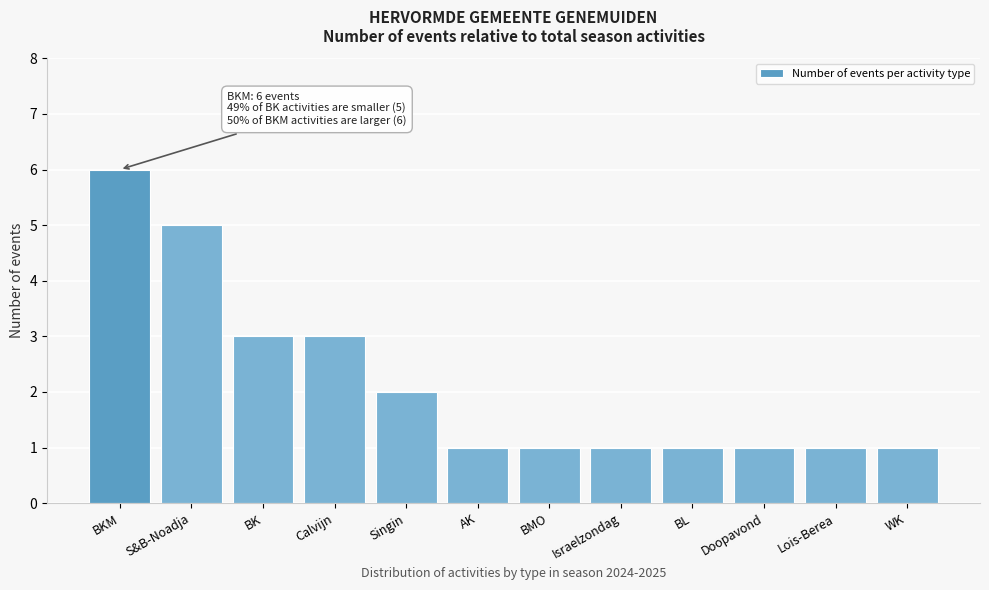

Reading left to right, what are all the values shown in this chart?

6	5	3	3	2	1	1	1	1	1	1	1